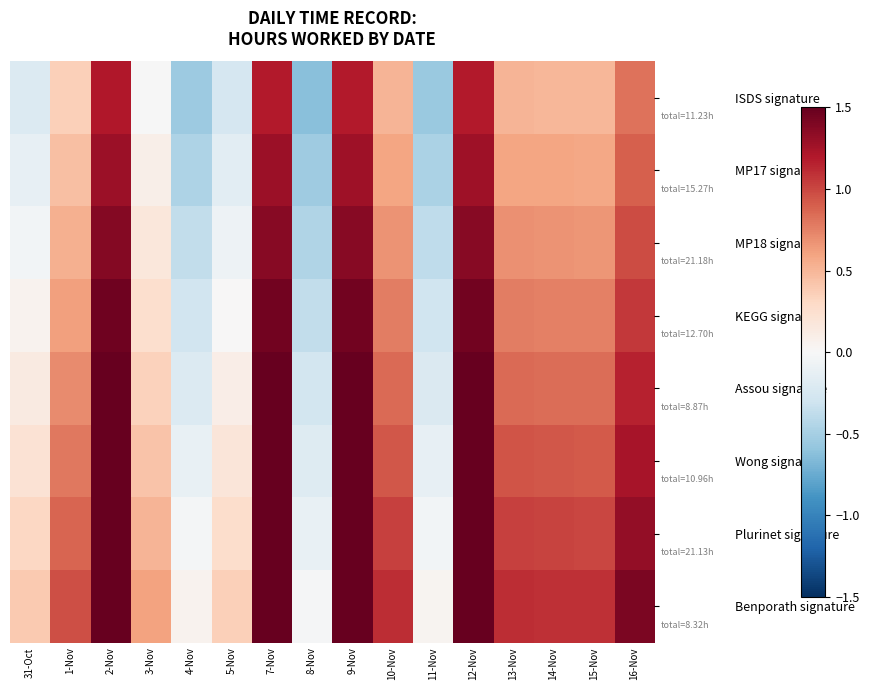

Which series changed the most between 2-Nov and 12-Nov?

ISDS signature